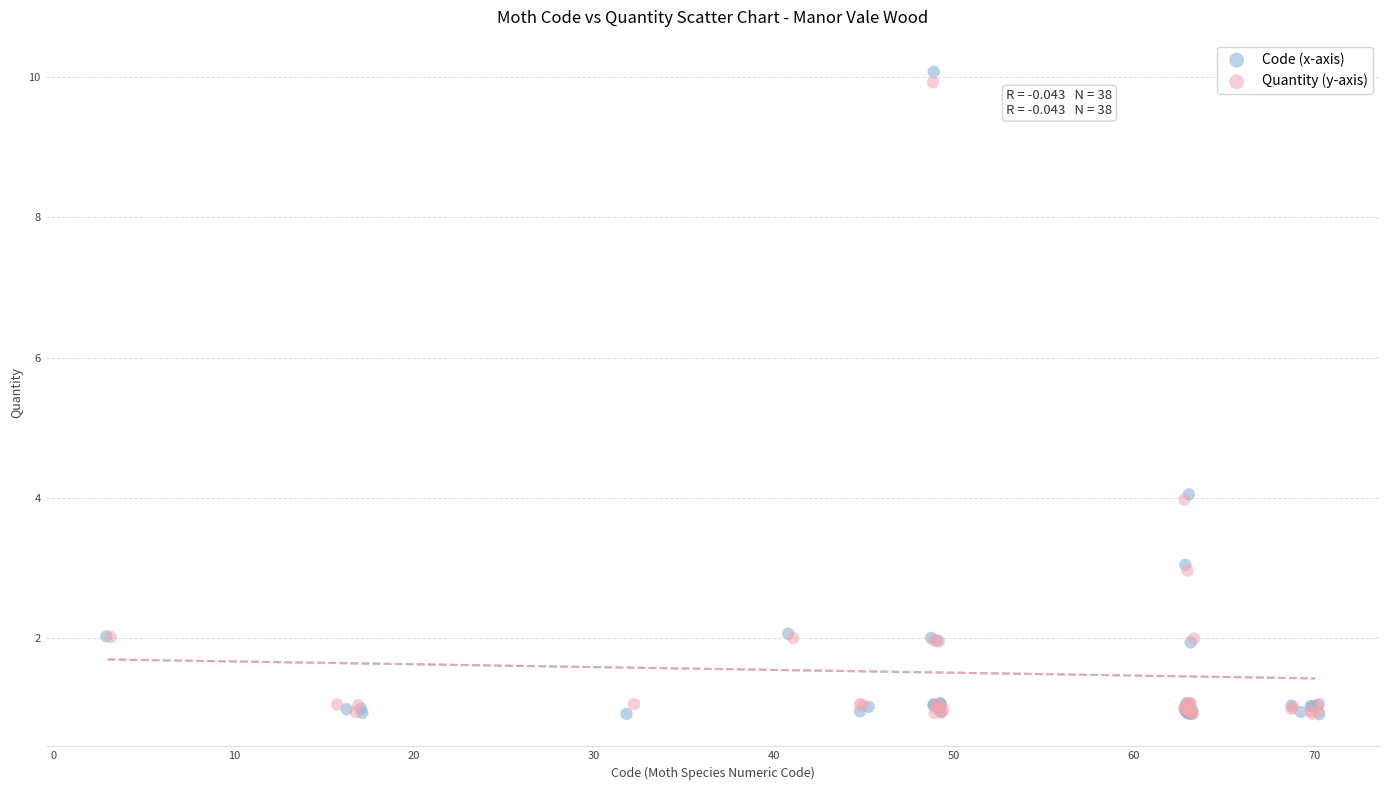

Which series reaches the maximum Y coordinate?

Code (x-axis)